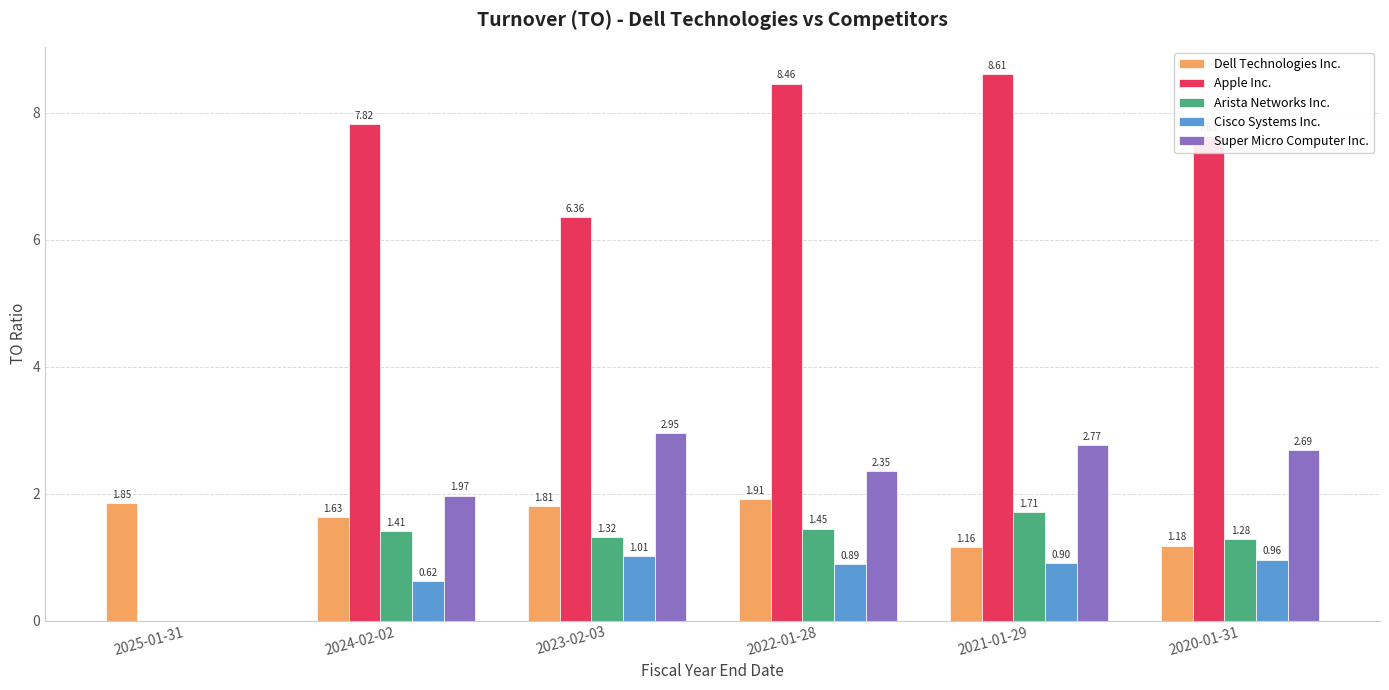

What is the sum of all Arista Networks Inc. values?

7.2